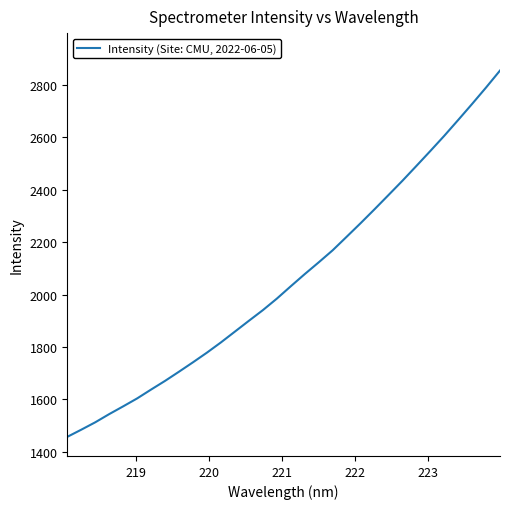

What is the difference between the maximum and minimum values?

1396.2